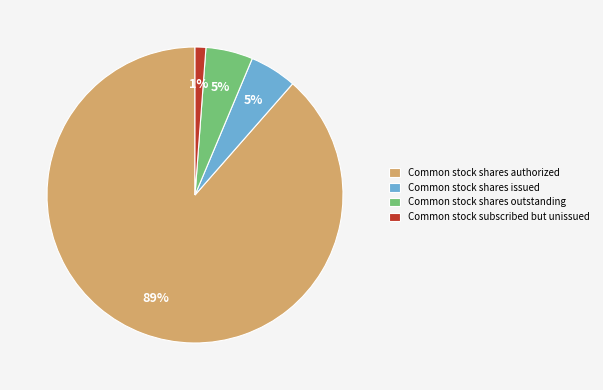

Is it true that Common stock subscribed but unissued is 16% of the pie?

False